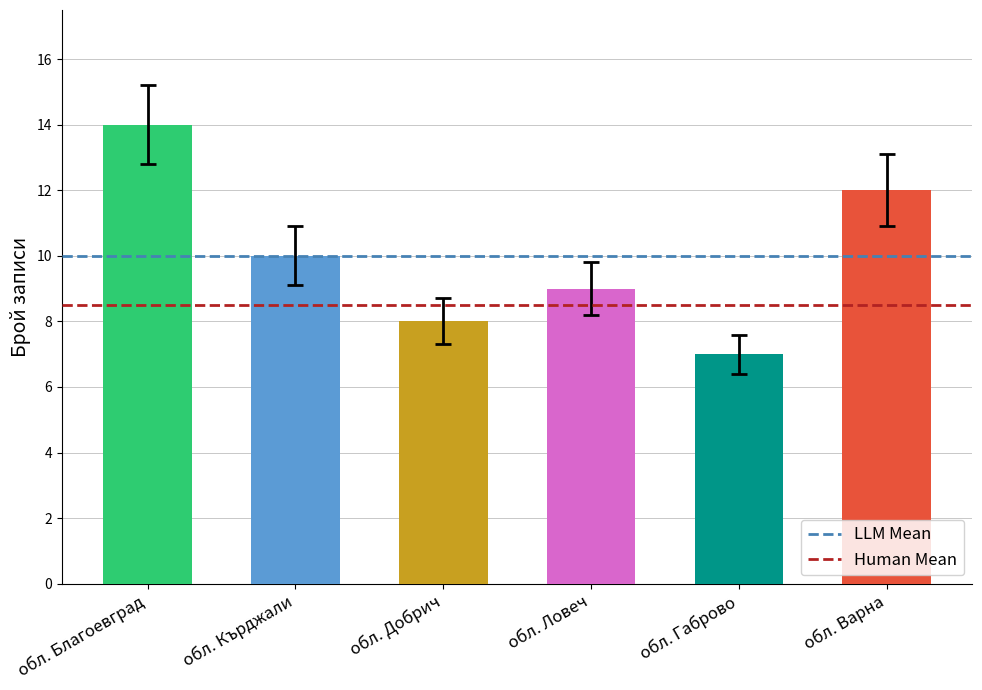

What is the sum of all values?

60